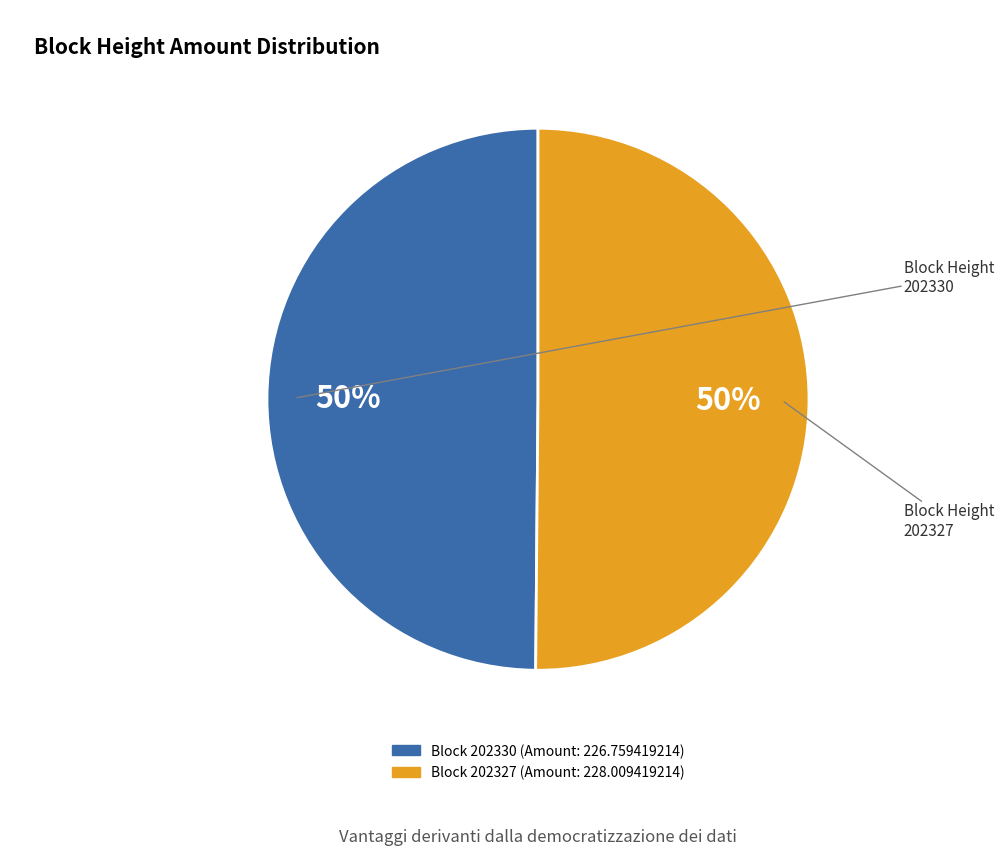

To the nearest percent, what is the average slice percentage?

50%